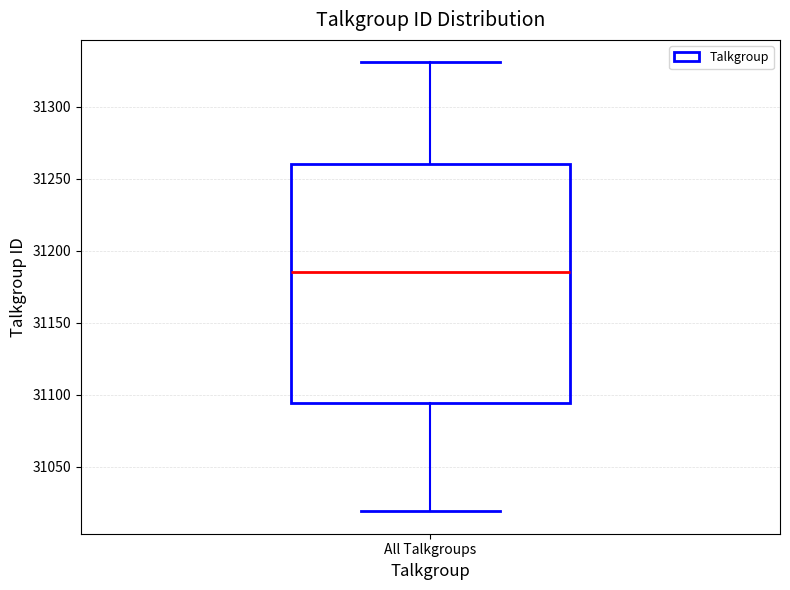

Transcribe this box plot: give where the median line is, the range the box spans, and where the two whiskers end, as read against the y-axis. The values are not printed on the chart, so give them approximately, as read against the axis.

median 31185, box 31095 to 31260, whiskers 31020 to 31330